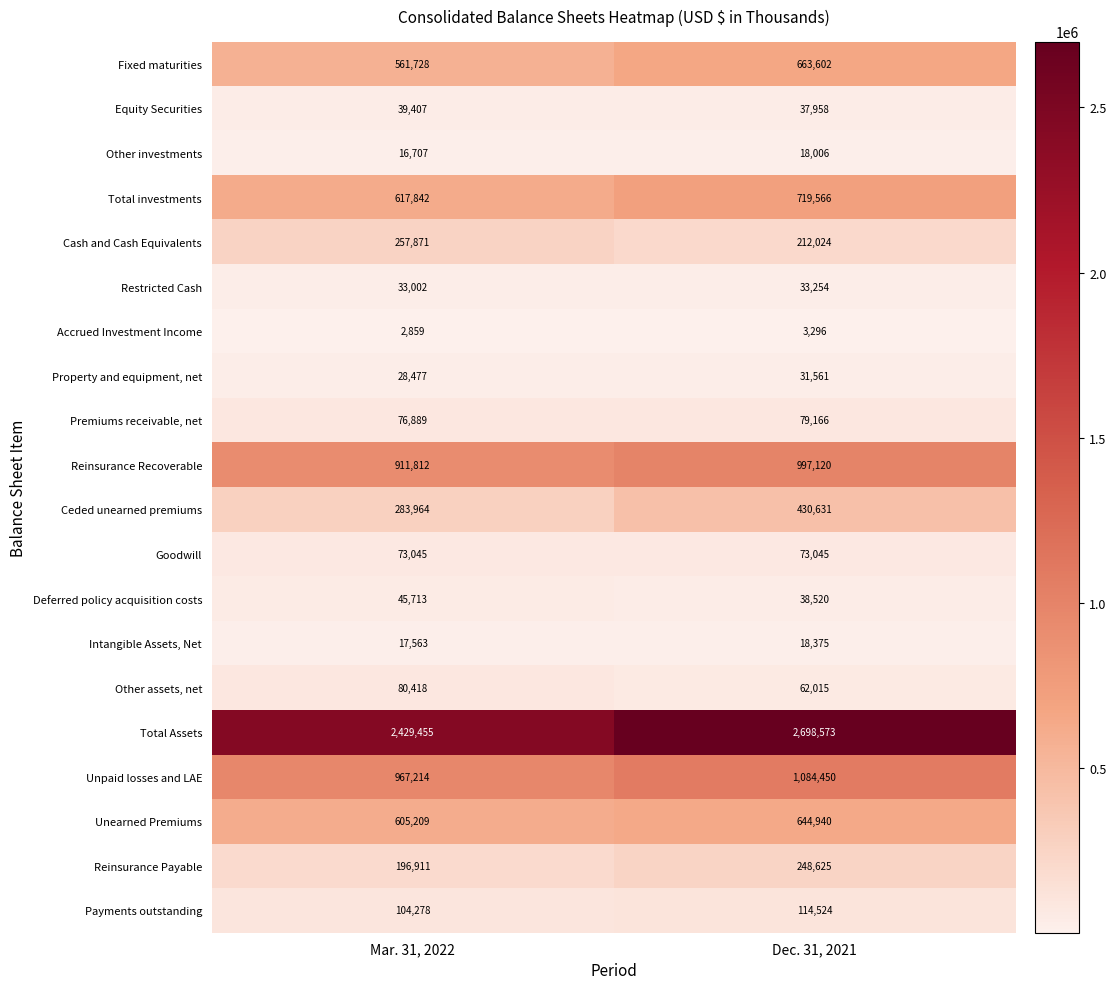

The value of Premiums receivable, net at Mar. 31, 2022 is 21523. True or false?

False